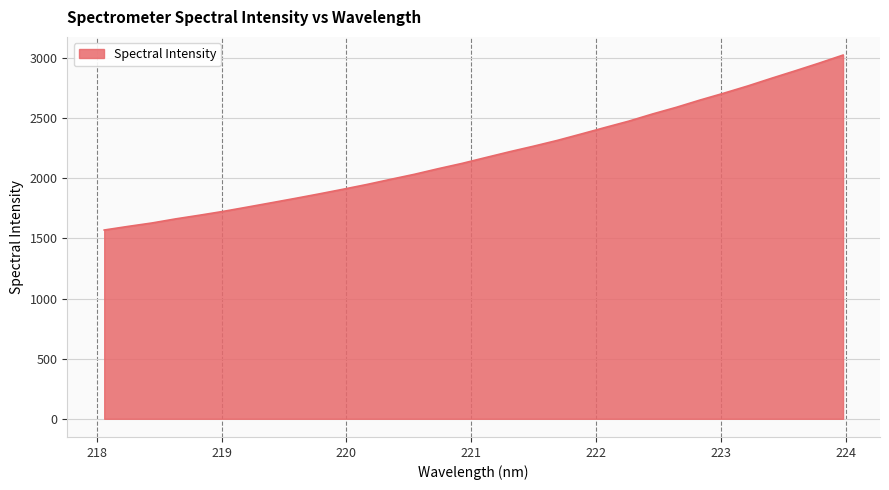

What is the smallest value displayed?

1570.2